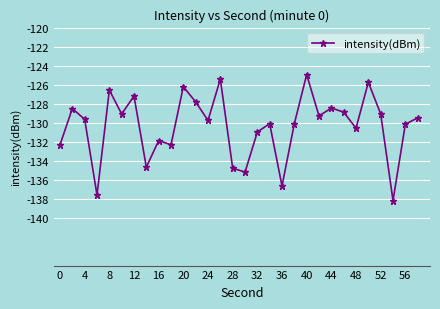

What is the value of the 23rd point from the left?

-128.4